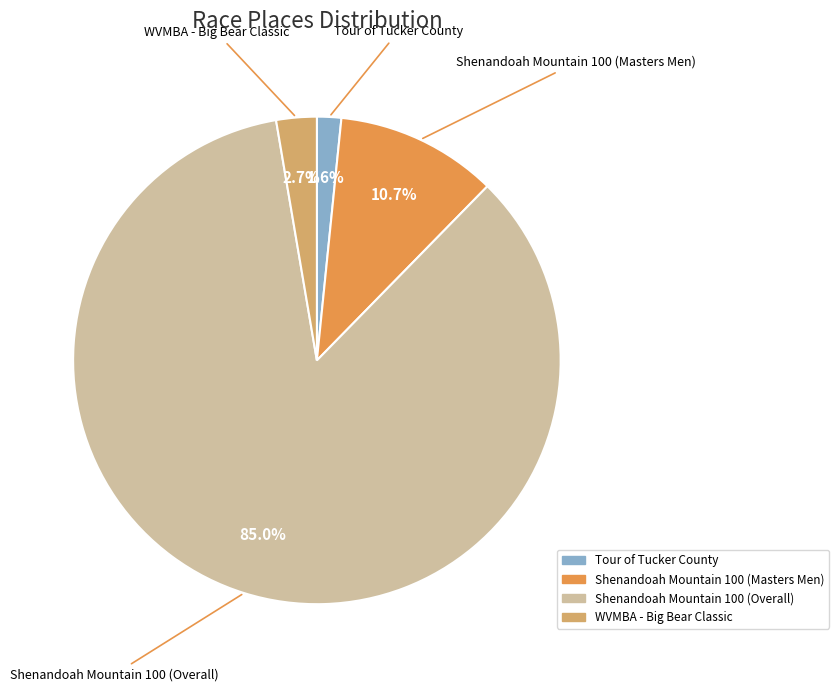

Which slice is the largest?

Shenandoah Mountain 100 (Overall)